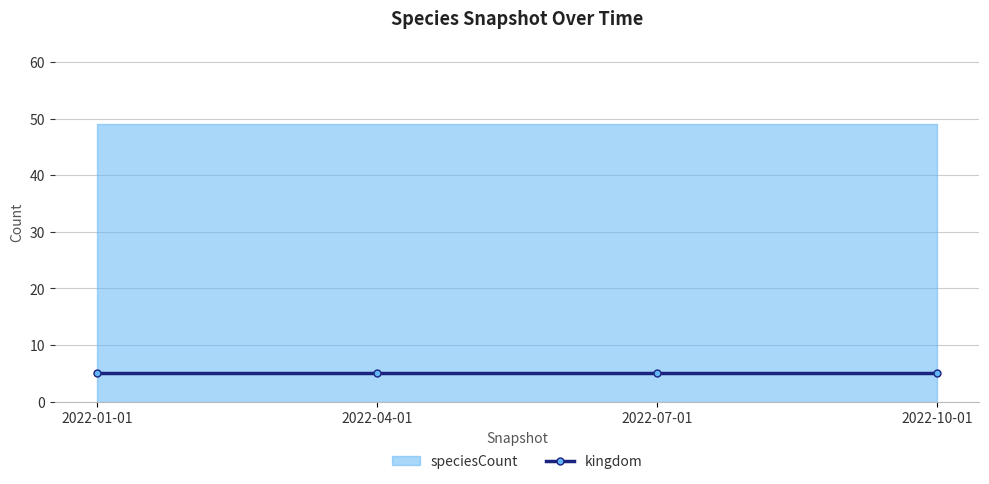

Reading left to right, extract all data points from this chart.

kingdom: 5	5	5	5
speciesCount: 49	49	49	49